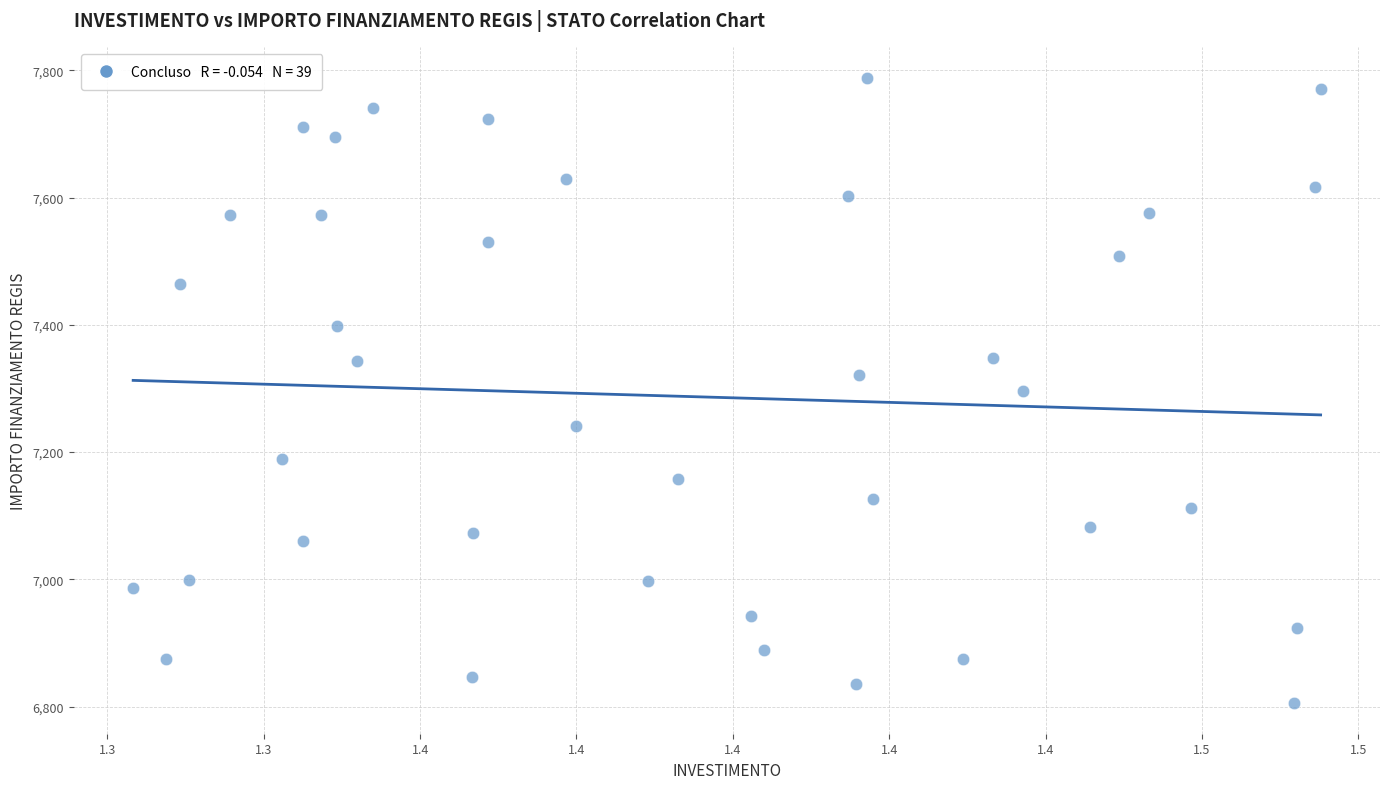

What is the range of Y values (max minus min)?

981.4